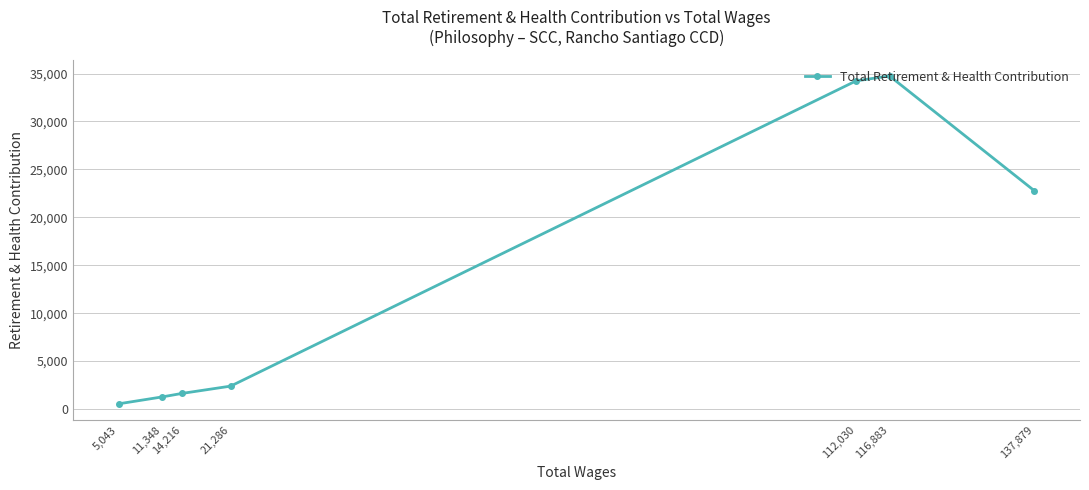

Rank the categories by value from lowest to highest.

5,043, 11,348, 14,216, 21,286, 137,879, 112,030, 116,883